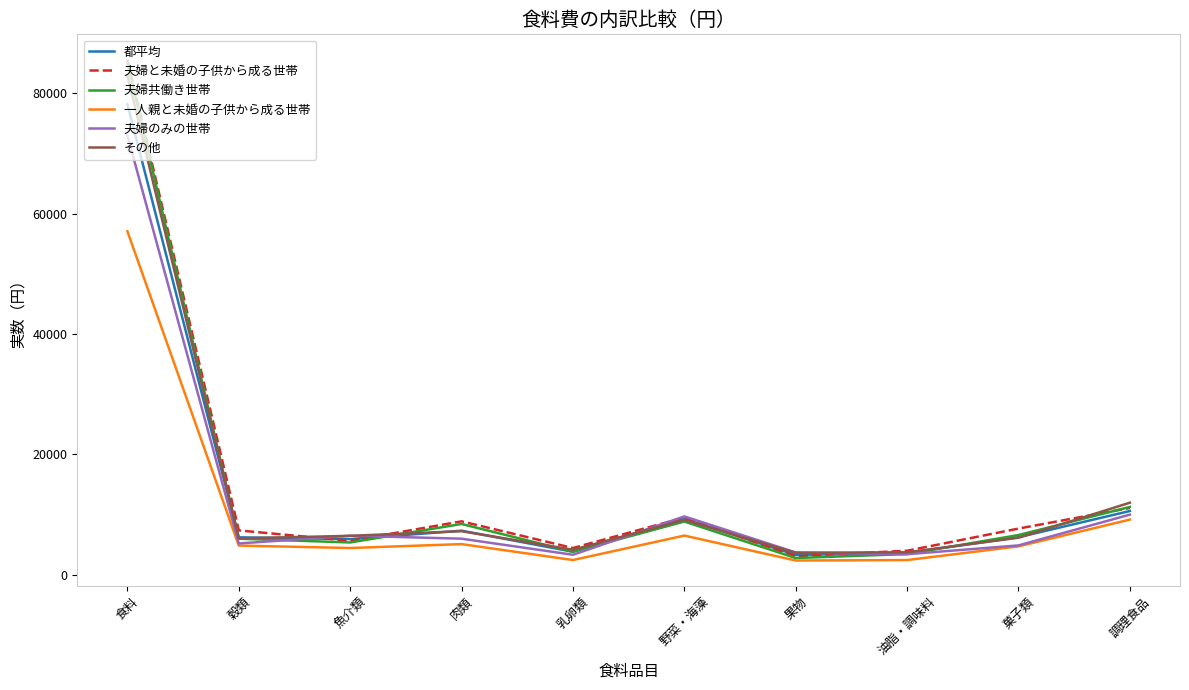

What is the spread (max minus min) of values at 果物?

1340